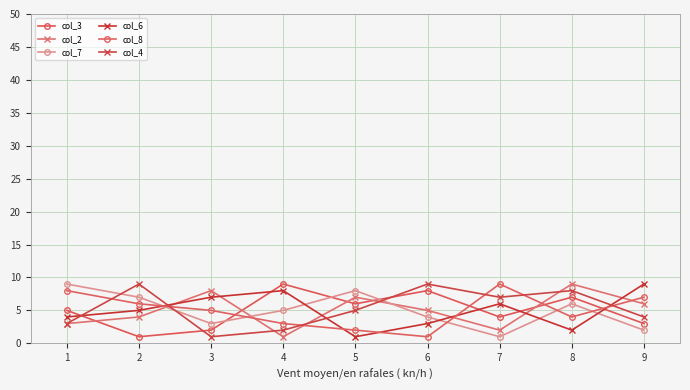

Count the number of categories in the chart.

9